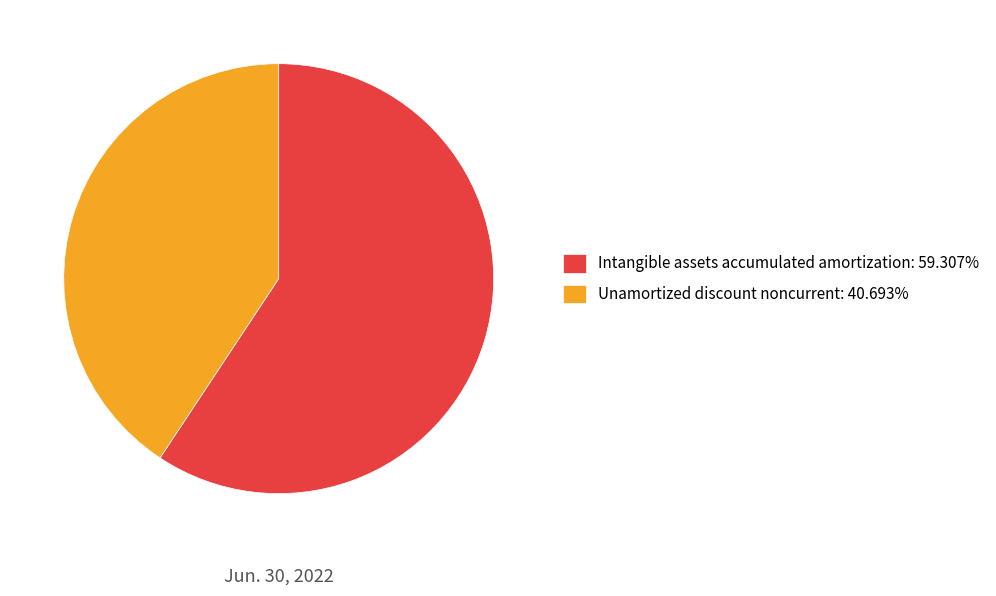

Does Intangible assets accumulated amortization: 59.307% represent more than half of the total?

Yes